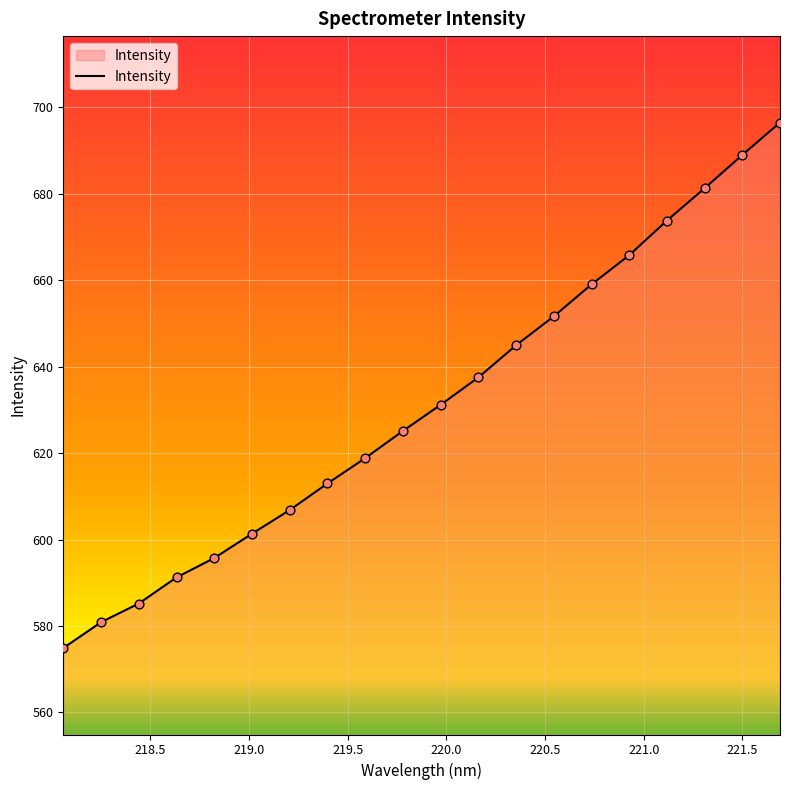

What is the minimum value shown in the chart?

574.9